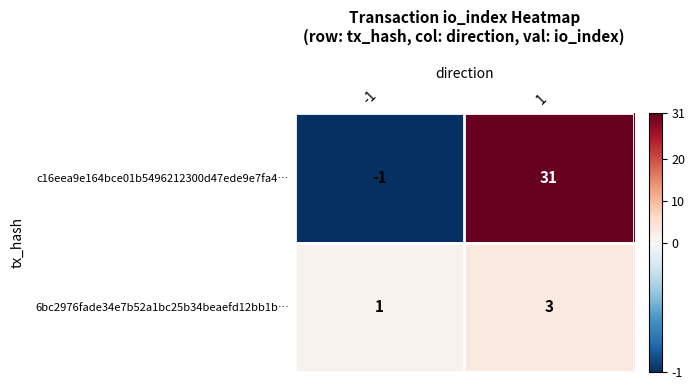

Rank the series by their average value, from highest to lowest.

c16eea9e164bce01b5496212300d47ede9e7fa4…, 6bc2976fade34e7b52a1bc25b34beaefd12bb1b…